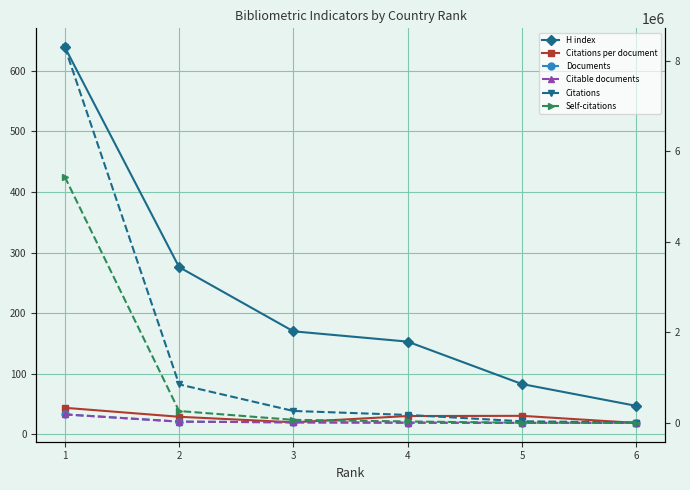

Is the value of Self-citations at 2 greater than the value of Documents at 1?

Yes